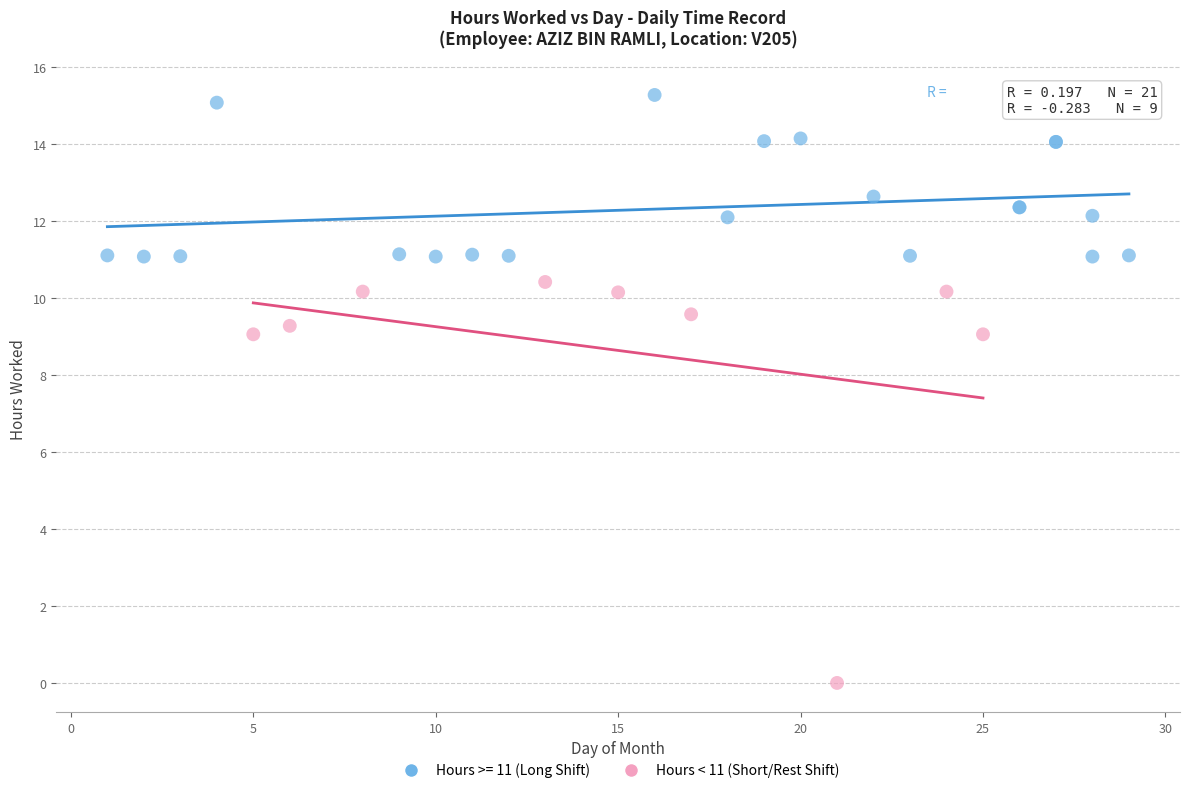

Which series contains the highest Y value?

Hours >= 11 (Long Shift)